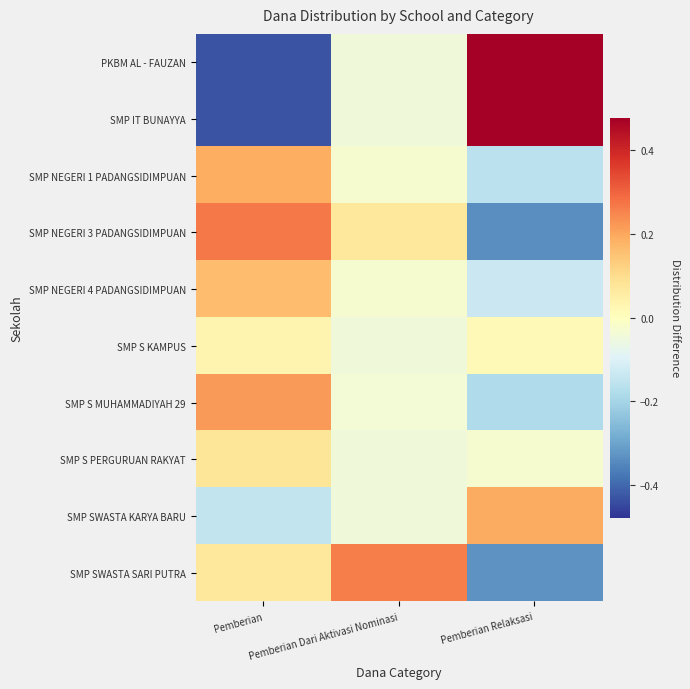

Reading left to right, transcribe all the data shown in this chart.

PKBM AL - FAUZAN: Pemberian=-0.4	Pemberian Dari Aktivasi Nominasi=-0.0	Pemberian Relaksasi=0.5
SMP IT BUNAYYA: Pemberian=-0.4	Pemberian Dari Aktivasi Nominasi=-0.0	Pemberian Relaksasi=0.5
SMP NEGERI 1 PADANGSIDIMPUAN: Pemberian=0.2	Pemberian Dari Aktivasi Nominasi=-0.0	Pemberian Relaksasi=-0.2
SMP NEGERI 3 PADANGSIDIMPUAN: Pemberian=0.3	Pemberian Dari Aktivasi Nominasi=0.1	Pemberian Relaksasi=-0.3
SMP NEGERI 4 PADANGSIDIMPUAN: Pemberian=0.2	Pemberian Dari Aktivasi Nominasi=-0.0	Pemberian Relaksasi=-0.1
SMP S KAMPUS: Pemberian=0.0	Pemberian Dari Aktivasi Nominasi=-0.0	Pemberian Relaksasi=0.0
SMP S MUHAMMADIYAH 29: Pemberian=0.2	Pemberian Dari Aktivasi Nominasi=-0.0	Pemberian Relaksasi=-0.2
SMP S PERGURUAN RAKYAT: Pemberian=0.1	Pemberian Dari Aktivasi Nominasi=-0.0	Pemberian Relaksasi=-0.0
SMP SWASTA KARYA BARU: Pemberian=-0.1	Pemberian Dari Aktivasi Nominasi=-0.0	Pemberian Relaksasi=0.2
SMP SWASTA SARI PUTRA: Pemberian=0.1	Pemberian Dari Aktivasi Nominasi=0.3	Pemberian Relaksasi=-0.3